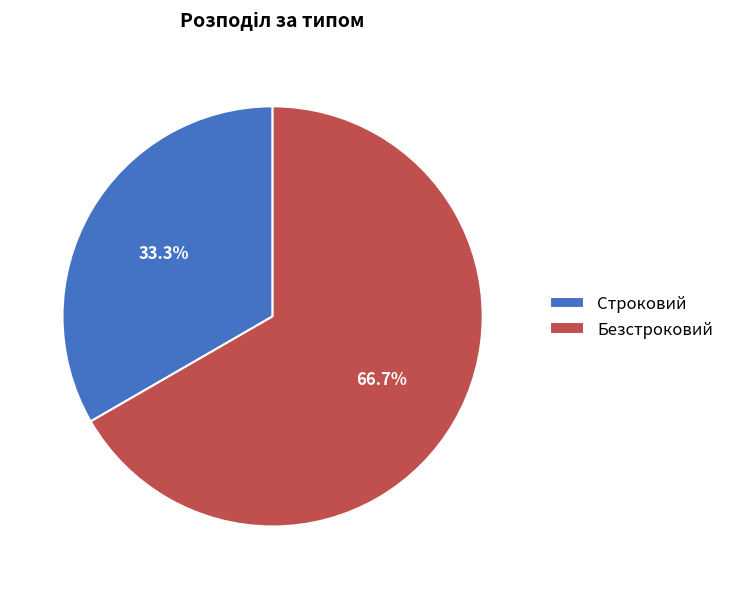

What is the largest slice in the pie chart?

Безстроковий